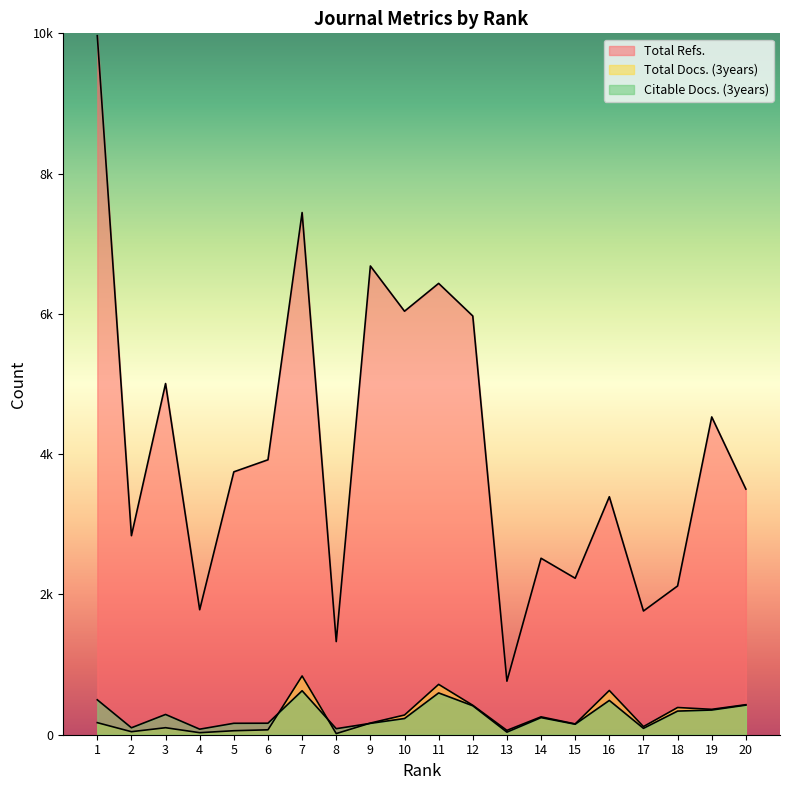

Rank the series at 8 from highest to lowest value.

Total Refs., Citable Docs. (3years), Total Docs. (3years)